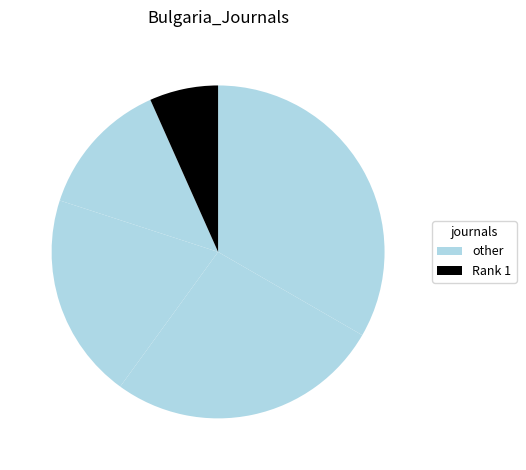

Count the number of slices in the pie.

5